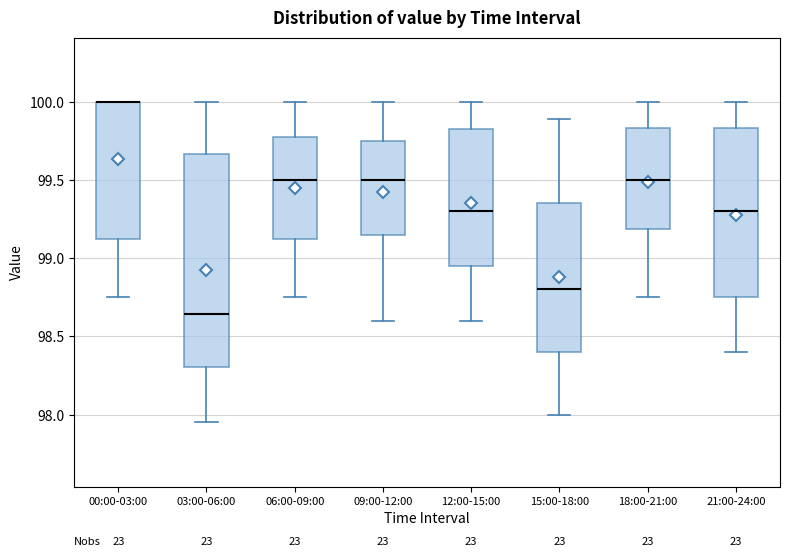

Reading left to right, transcribe this box plot: for each box, give where its median line is, the range the box spans, and where its two whiskers end, as read against the y-axis. The values are not printed on the chart, so give them approximately, as read against the axis.

00:00-03:00: median 100.00 (drawn on the box's upper edge), box 99.10 to 100.00, whiskers 98.75 to 100.00
03:00-06:00: median 98.65, box 98.30 to 99.65, whiskers 97.95 to 100.00
06:00-09:00: median 99.50, box 99.15 to 99.80, whiskers 98.75 to 100.00
09:00-12:00: median 99.50, box 99.15 to 99.75, whiskers 98.60 to 100.00
12:00-15:00: median 99.30, box 98.95 to 99.85, whiskers 98.60 to 100.00
15:00-18:00: median 98.80, box 98.40 to 99.35, whiskers 98.00 to 99.90
18:00-21:00: median 99.50, box 99.20 to 99.85, whiskers 98.75 to 100.00
21:00-24:00: median 99.30, box 98.75 to 99.85, whiskers 98.40 to 100.00